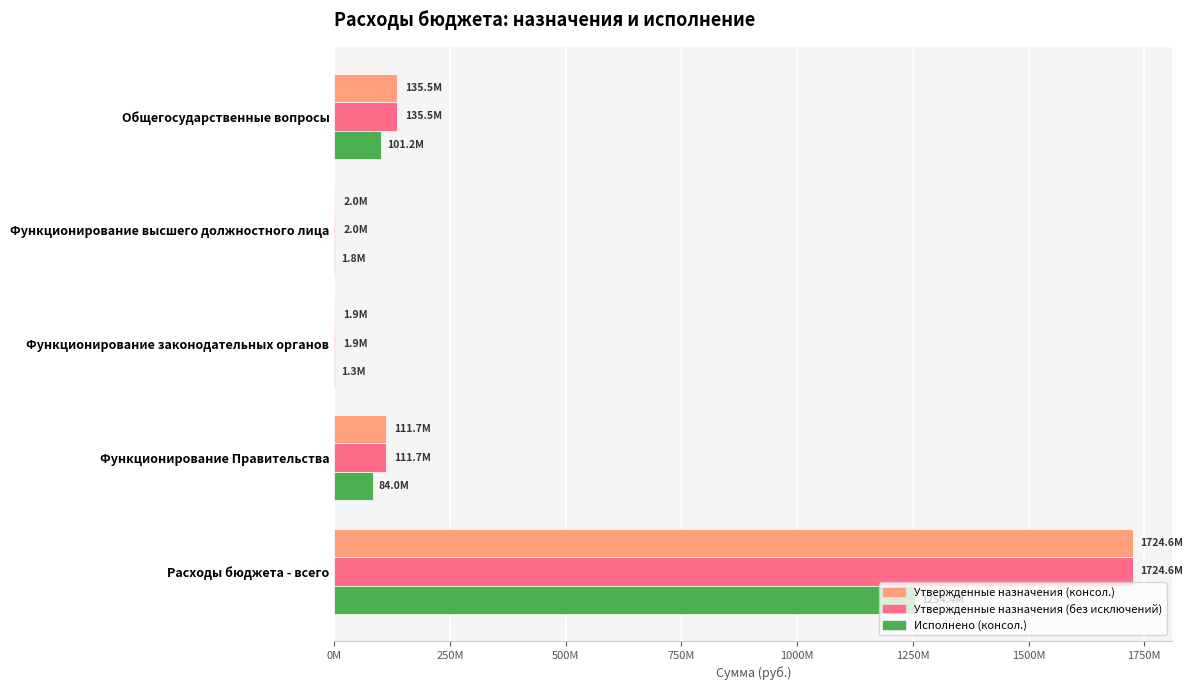

What are all the series names shown in the legend?

Утвержденные назначения (консол.), Утвержденные назначения (без исключений), Исполнено (консол.)